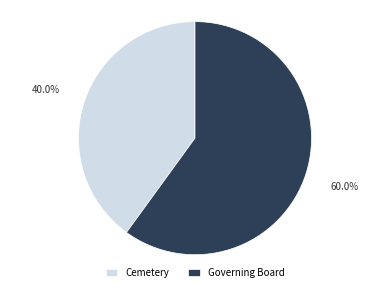

To the nearest percent, what is the difference between the largest and smallest slice percentages?

20%